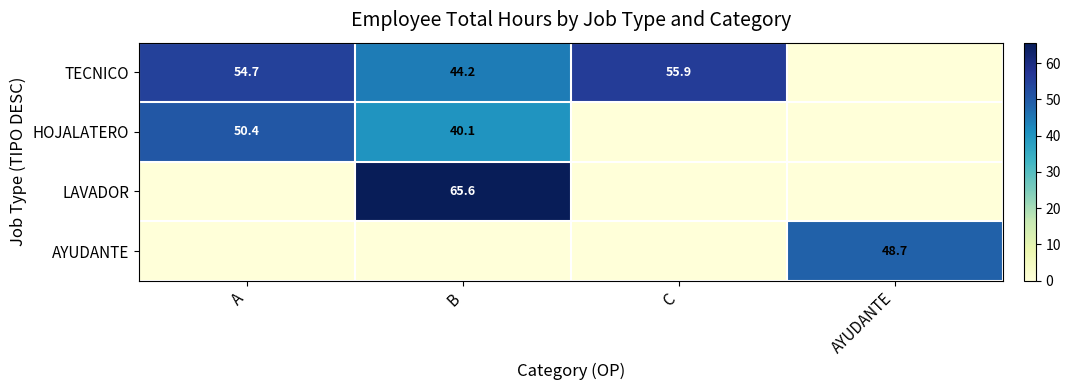

Which has a higher value, A or C?

C